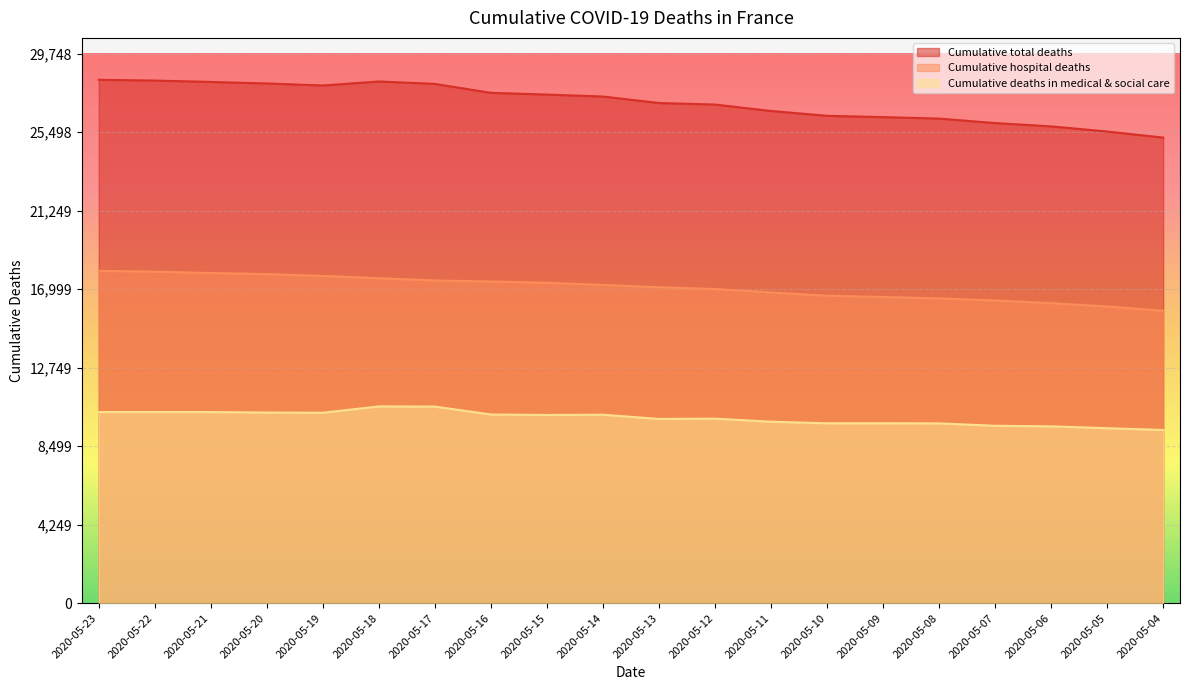

What is the highest value of the Cumulative hospital deaths series?

17987